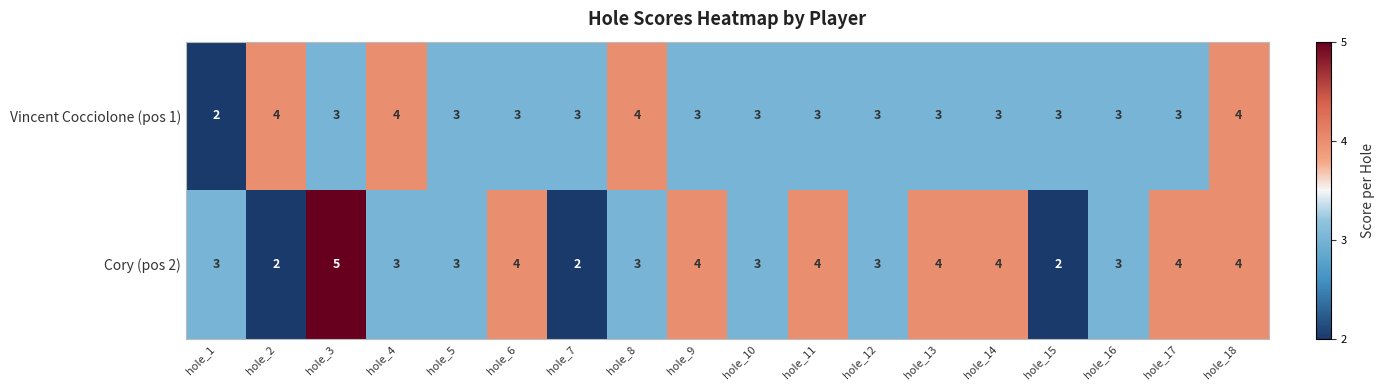

Which series has the widest spread of values?

Cory (pos 2)